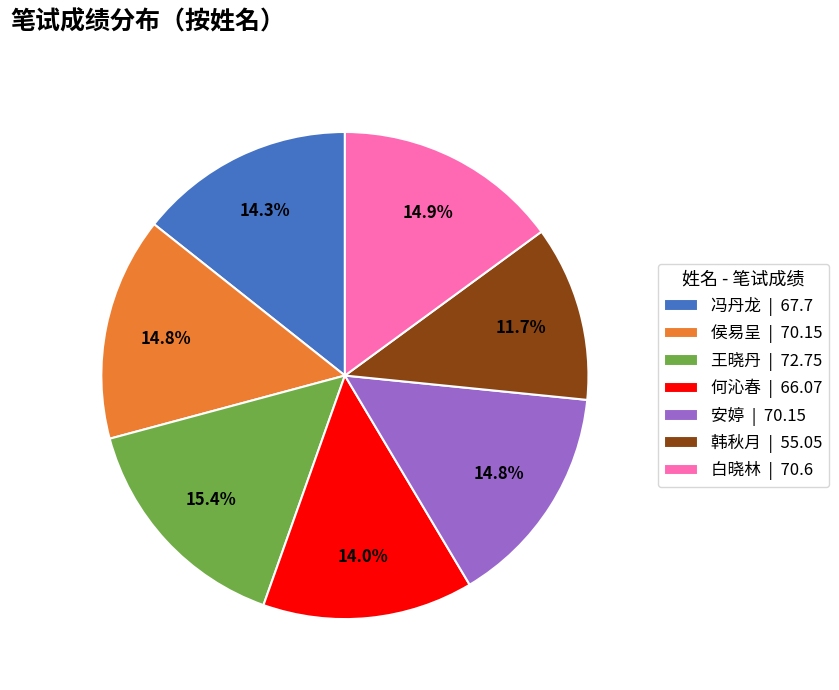

Which category has the smallest portion of the pie?

韩秋月